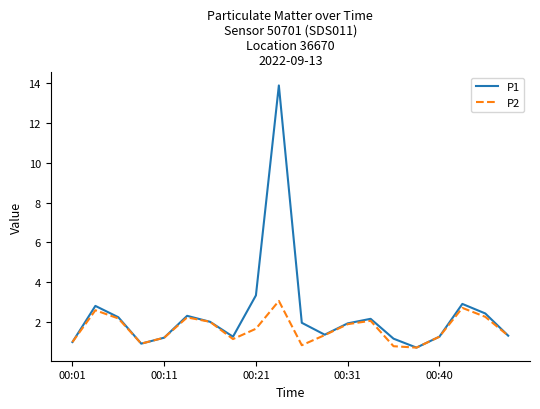

Rank the series by their average value, from lowest to highest.

P2, P1